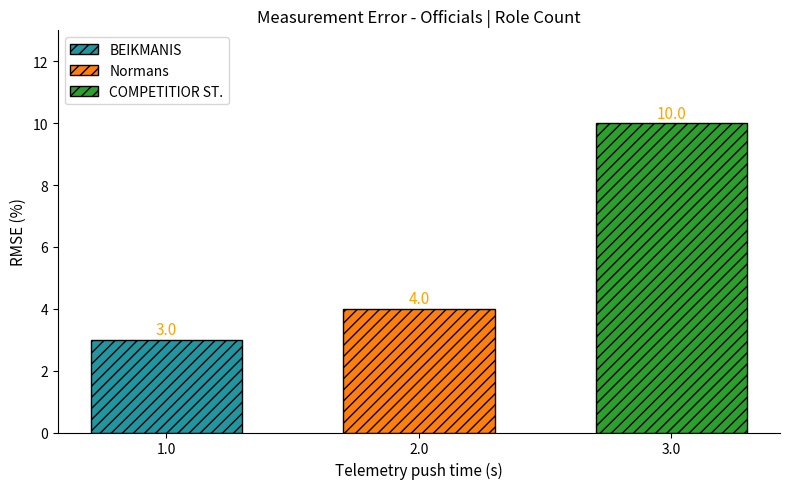

The Normans series shows 6 at 2.0. True or false?

False